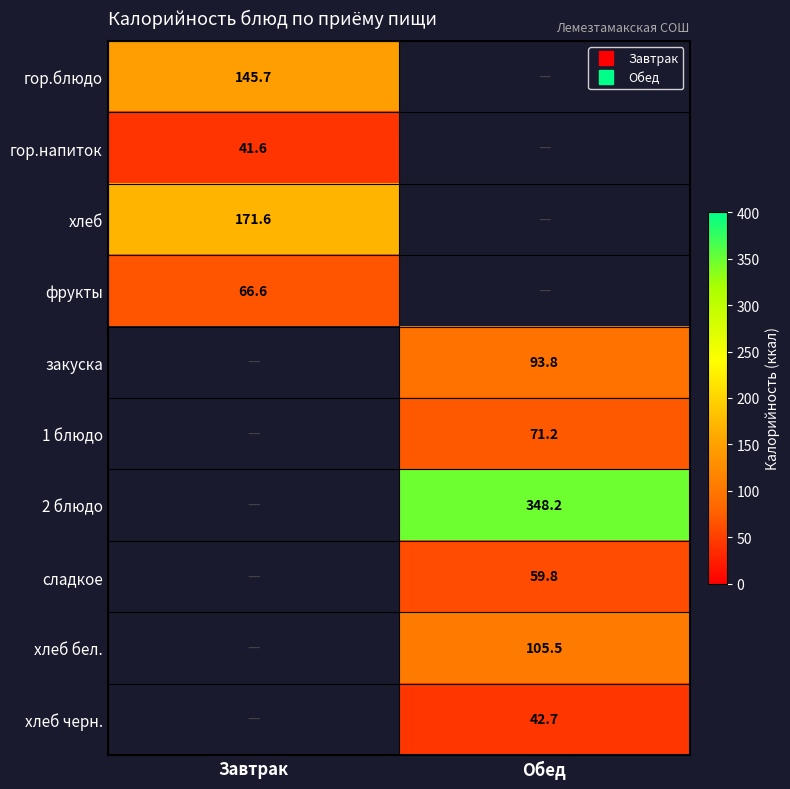

Read the гор.блюдо value at Завтрак.

145.7